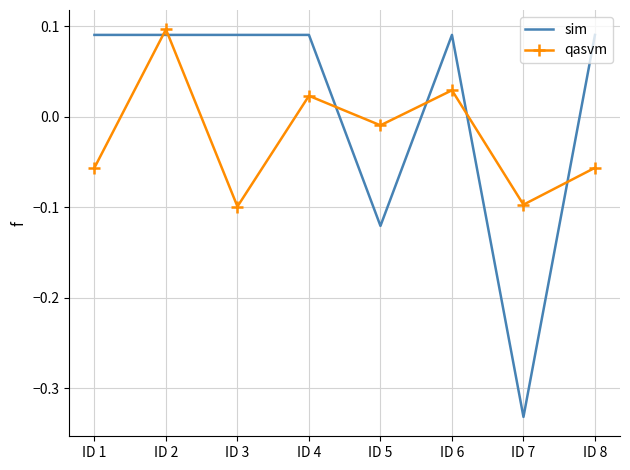

Where is qasvm nearest to the value 0?

ID 5